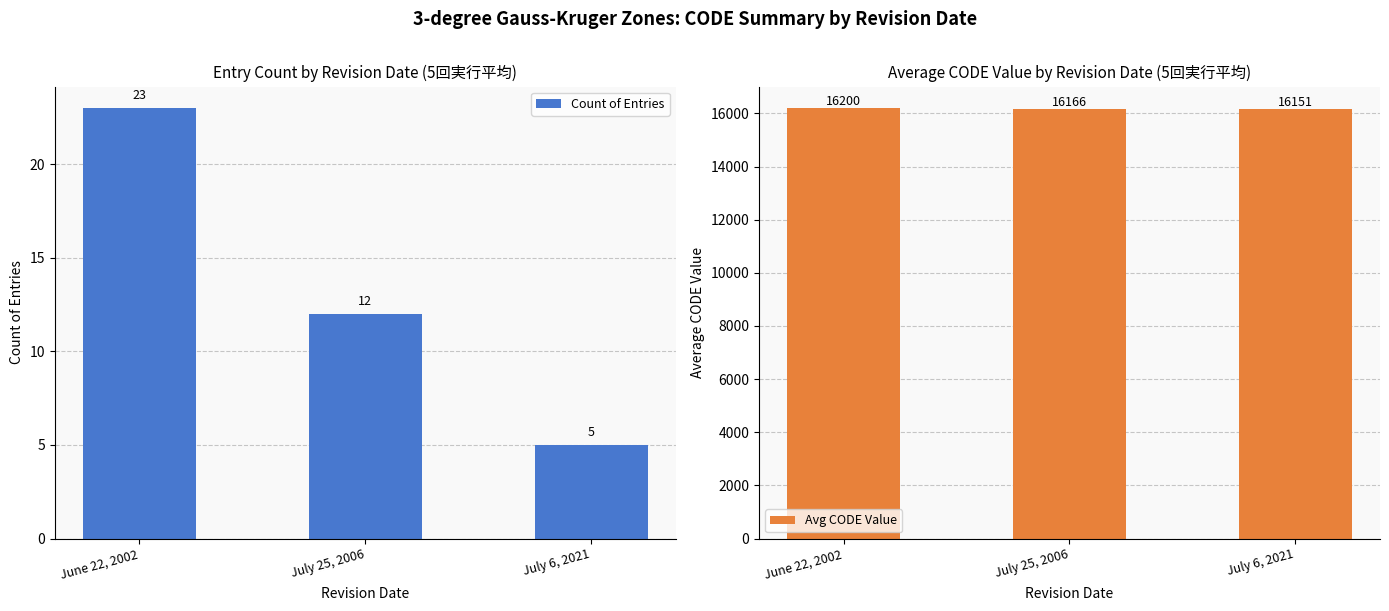

At which label does Avg CODE Value reach its peak?

June 22, 2002